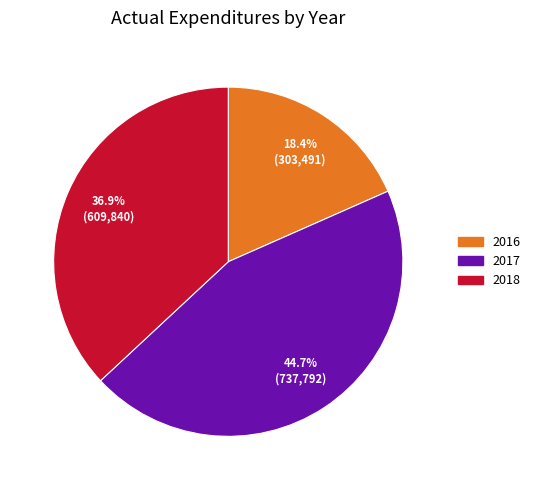

To the nearest percent, what portion does 2018 represent?

37%